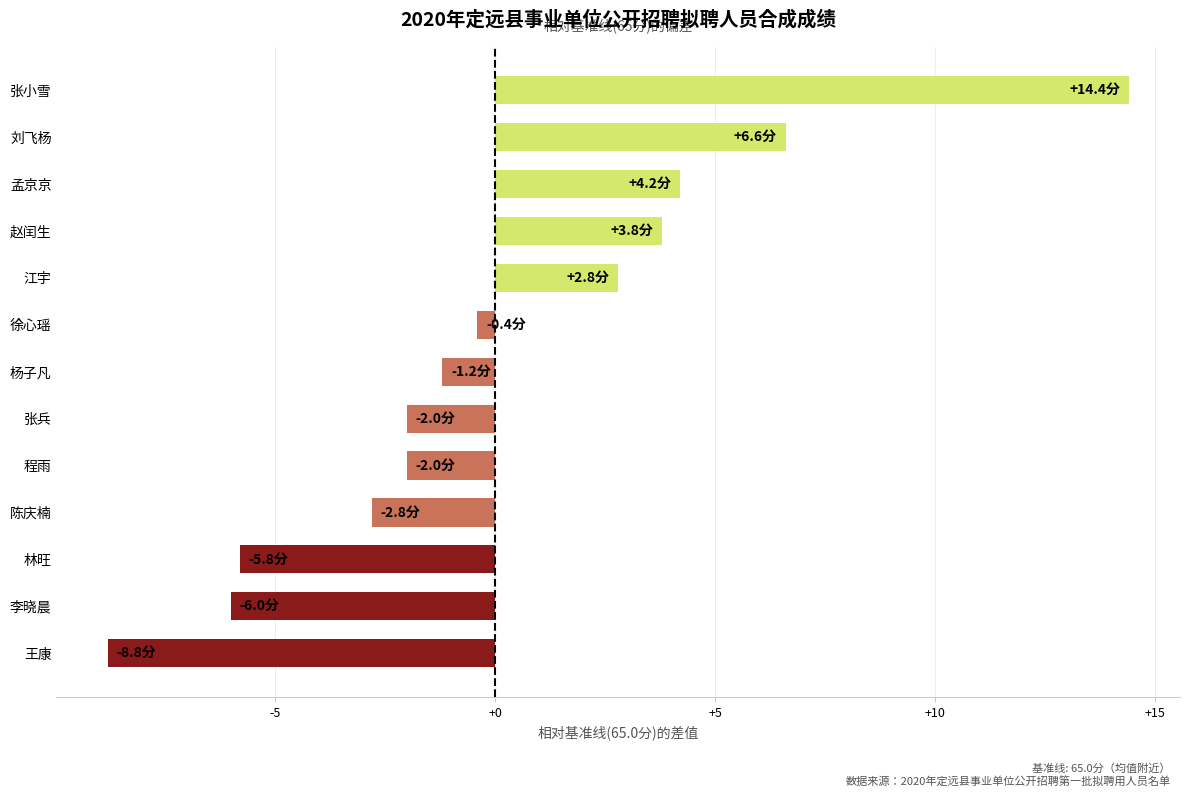

Which category has the highest value across all series?

张小雪